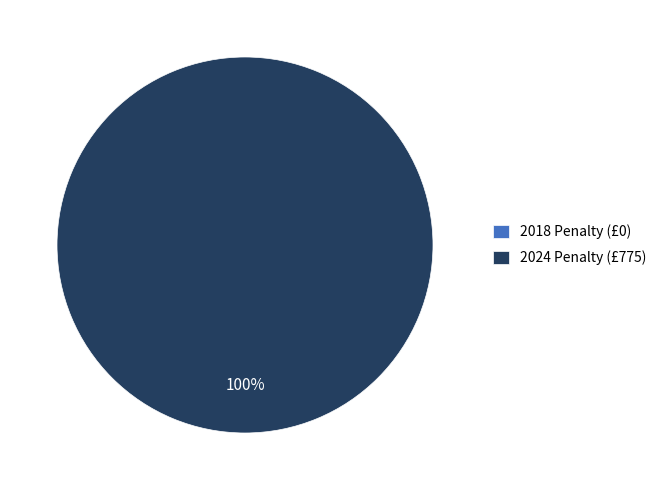

What is the majority slice?

2024 Penalty (£775)